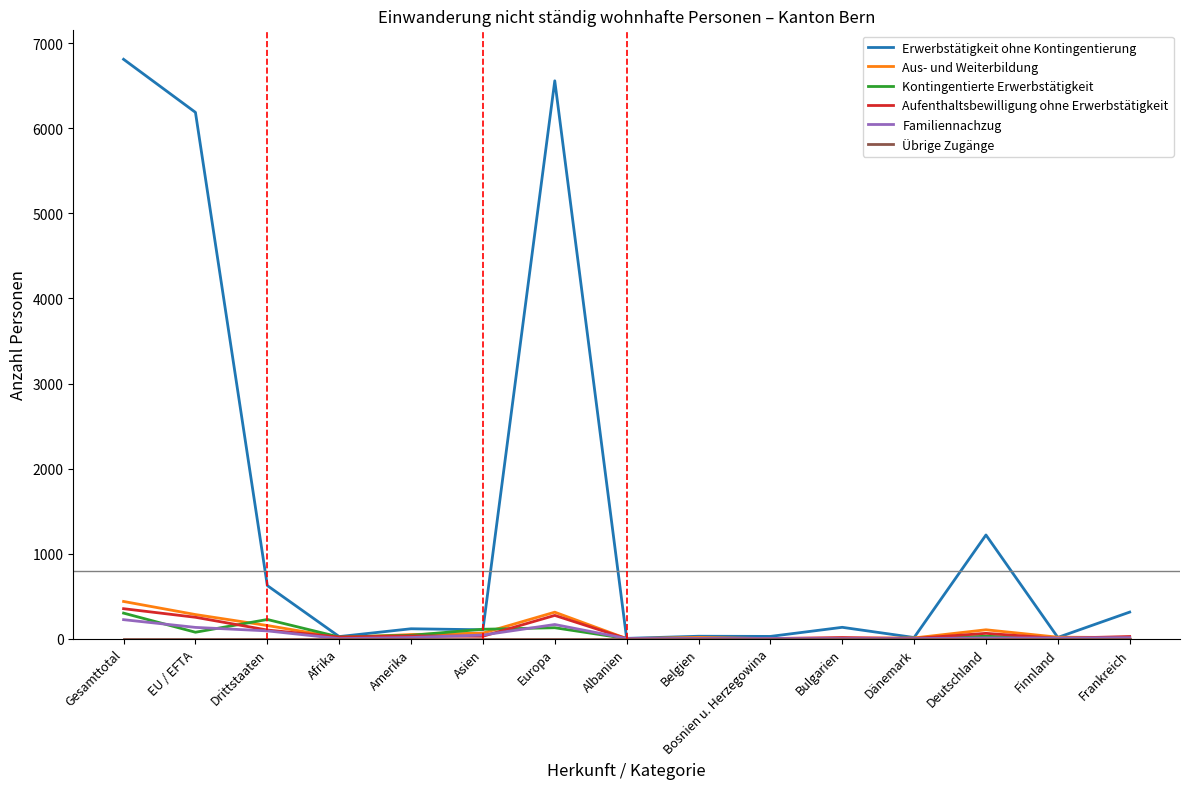

At how many categories does at least one series exceed 875?

4